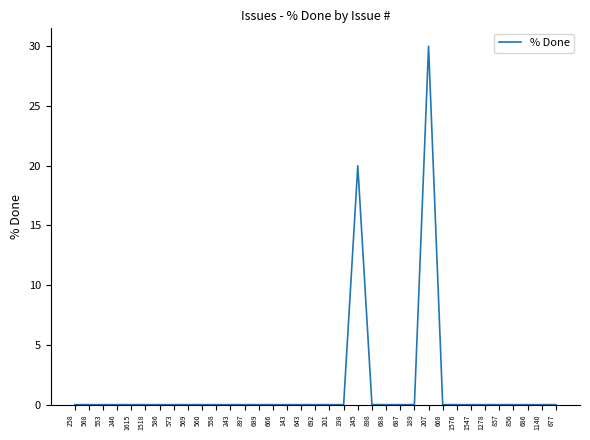

Is it true that the value at 245 is 6?

False